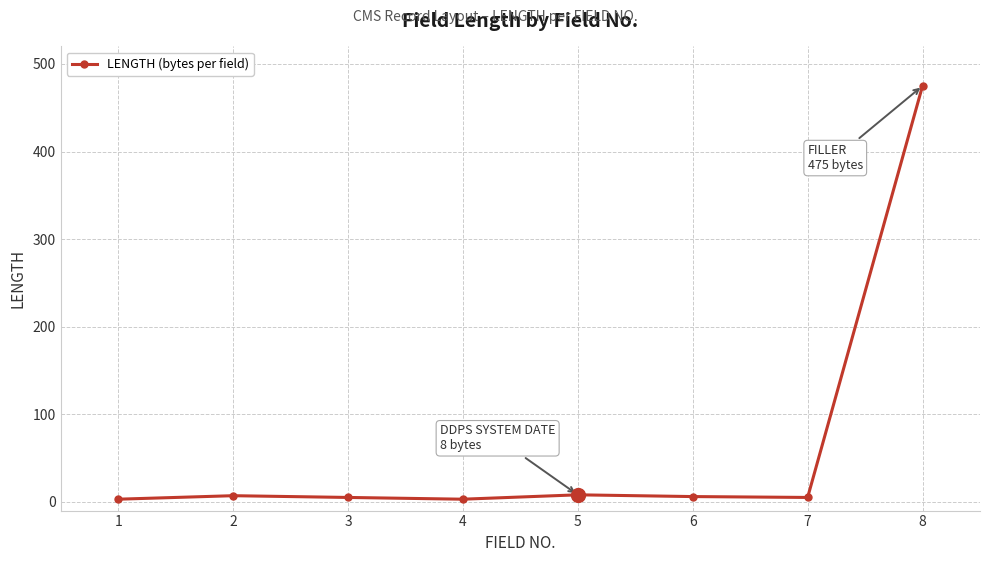

True or false: the data has more than 0 interior local peaks.

True